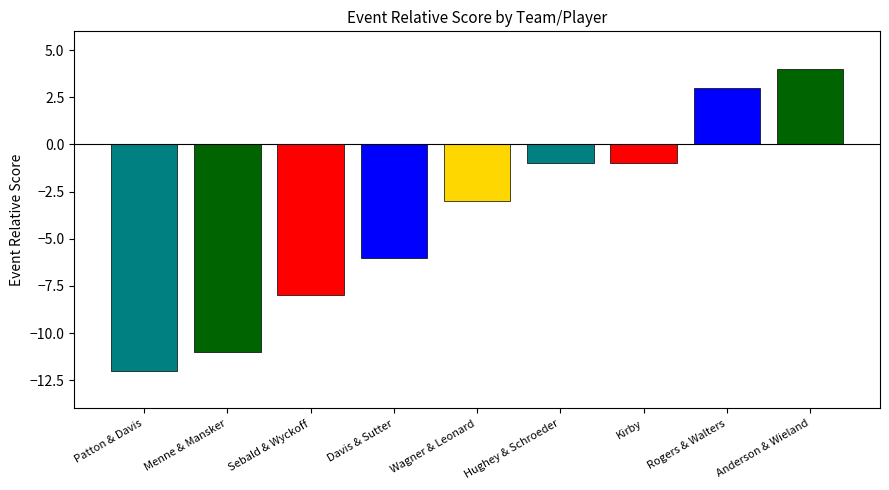

How many values are above zero?

2